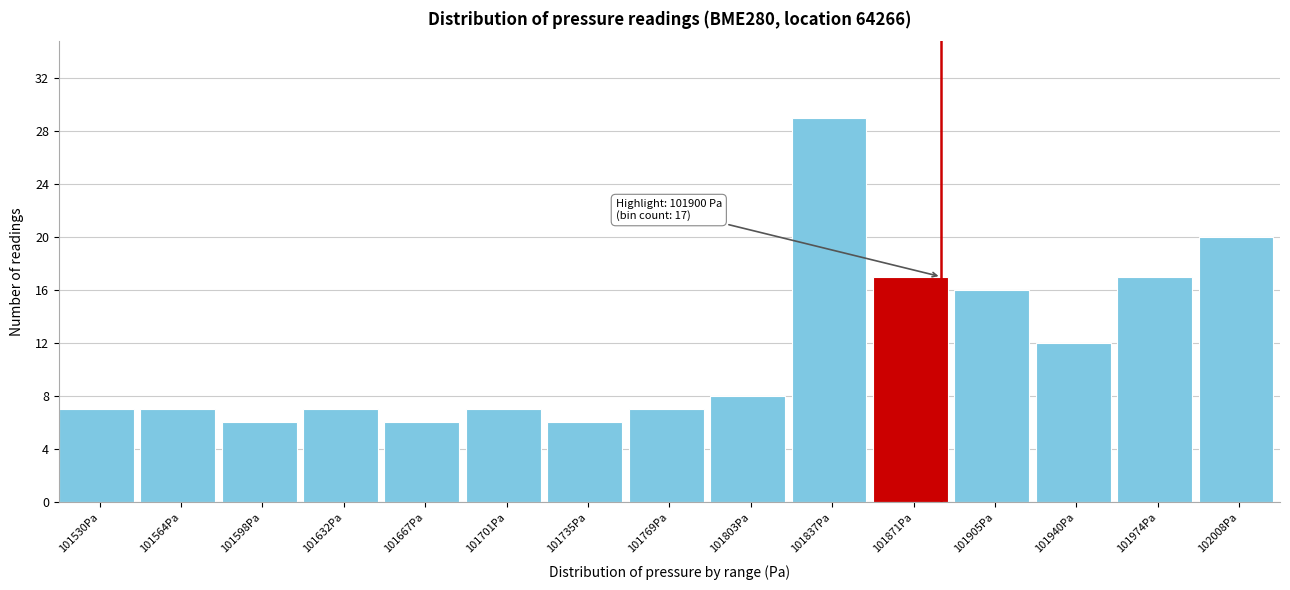

Reading left to right, what are all the values shown in this chart?

101530Pa=7	101564Pa=7	101598Pa=6	101632Pa=7	101667Pa=6	101701Pa=7	101735Pa=6	101769Pa=7	101803Pa=8	101837Pa=29	101871Pa=17	101905Pa=16	101940Pa=12	101974Pa=17	102008Pa=20